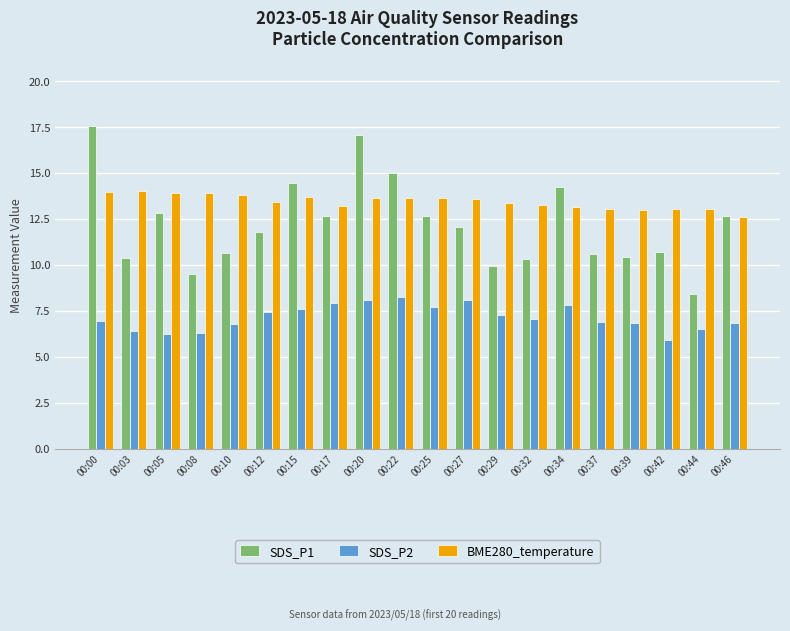

Which series has the largest range (max minus min)?

SDS_P1